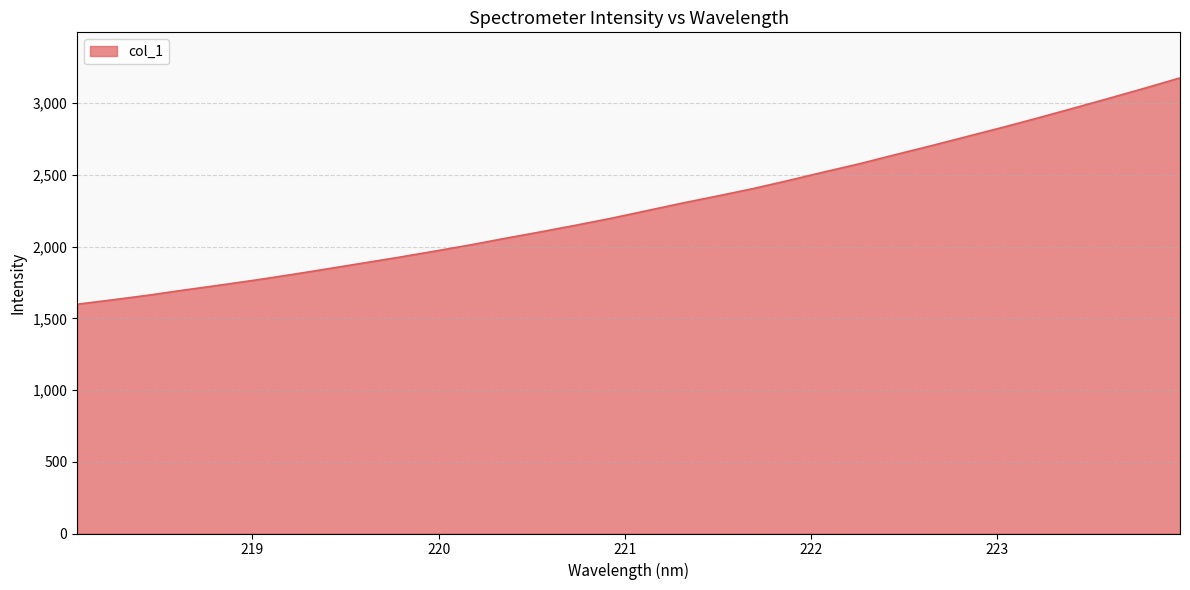

What is the sum of all values?

73006.8